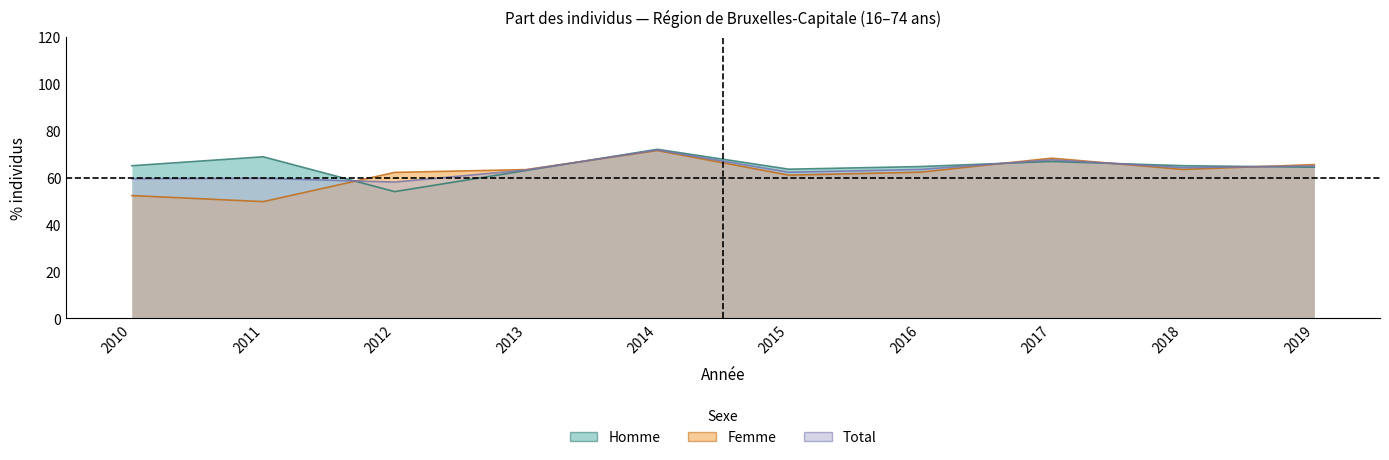

What is the sum of all Total values?

635.0